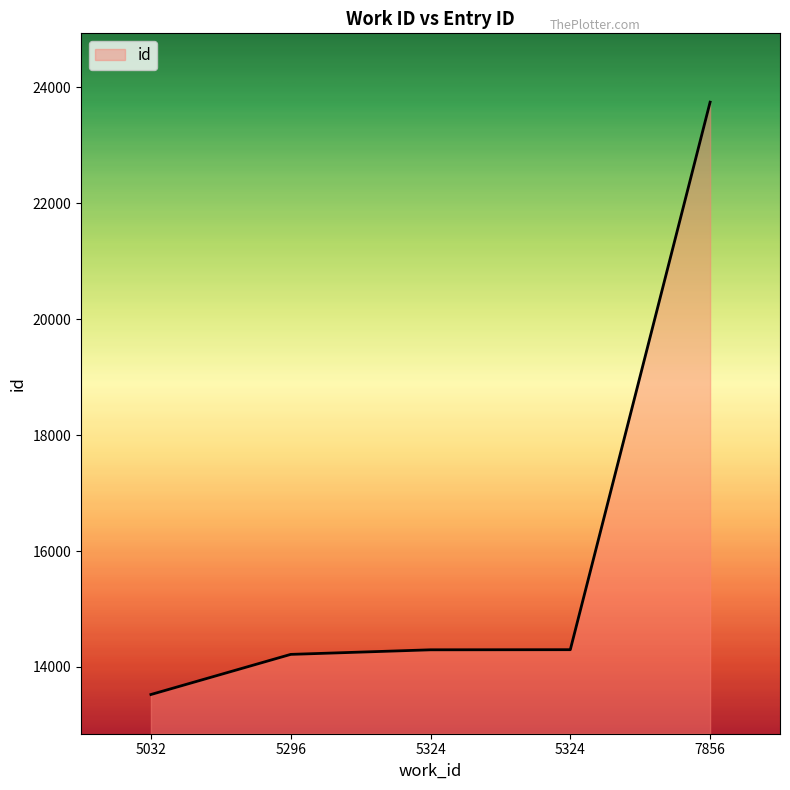

Does the chart display data point markers on the line(s)?

No